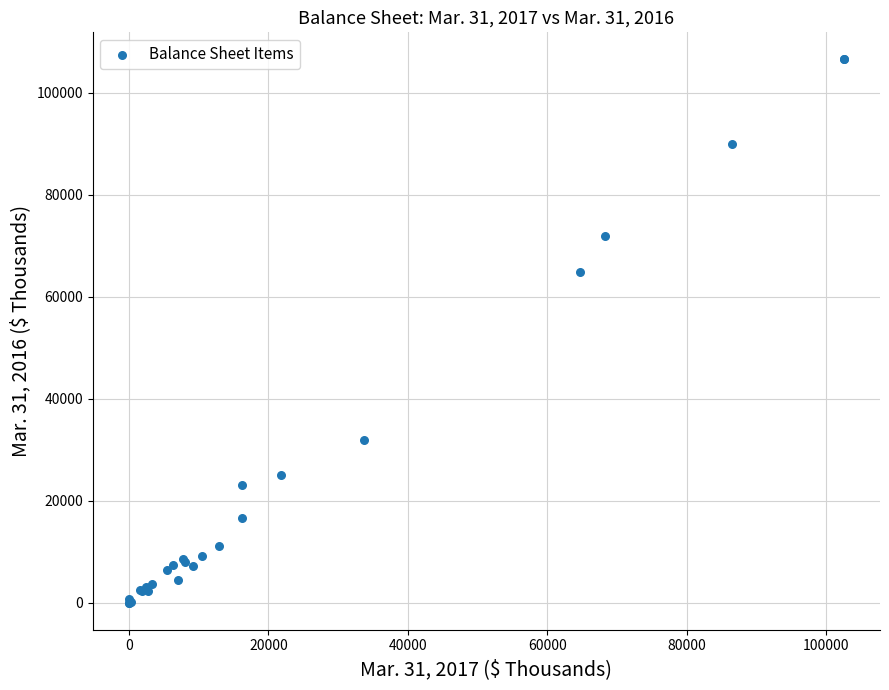

What Y value in the scatter plot is closest to 53276?

64770